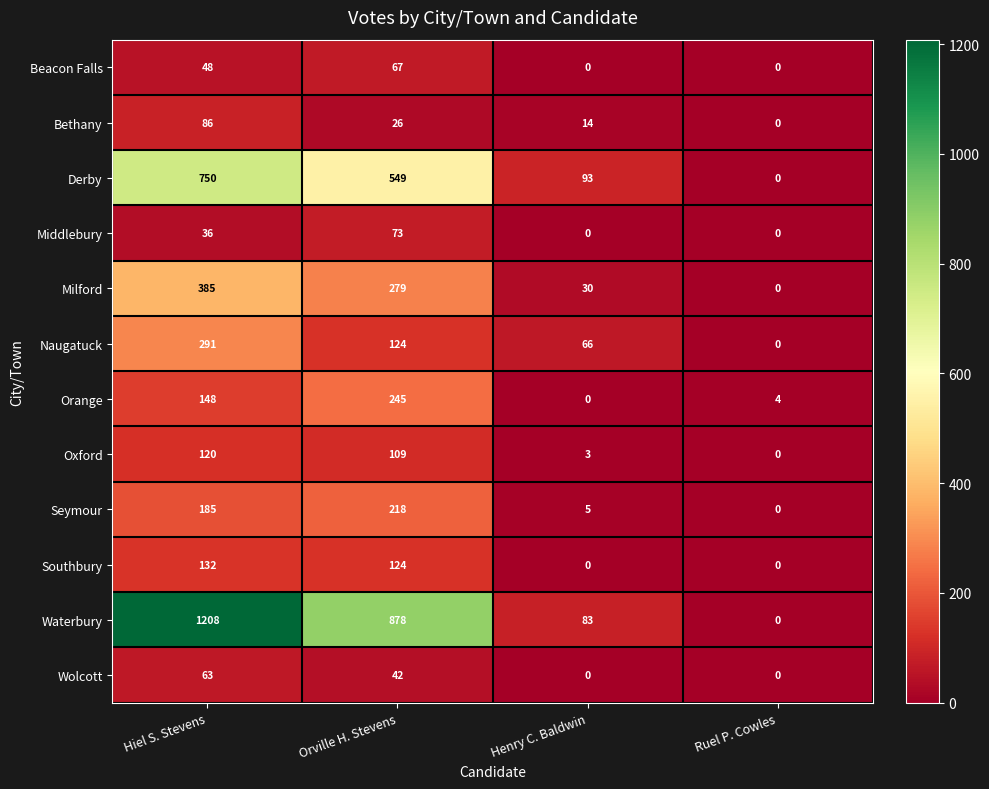

What is the total value across all series at Henry C. Baldwin?

294